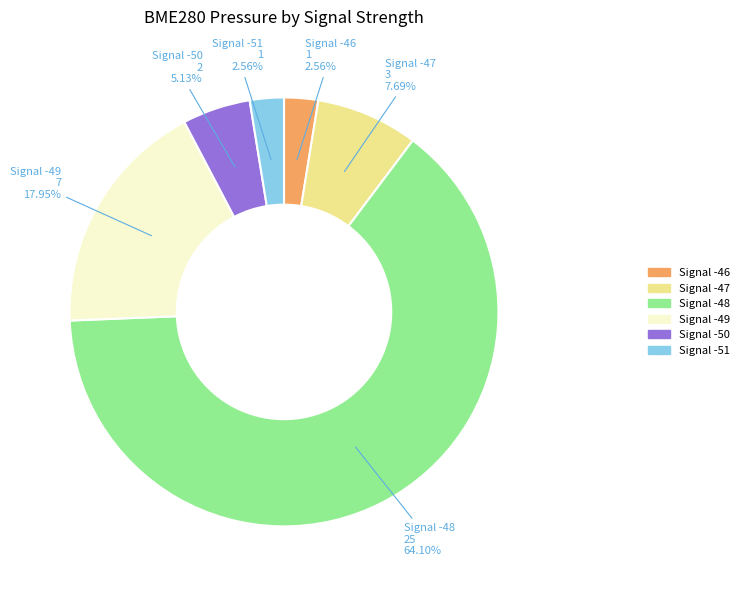

How many segments does this pie chart have?

6